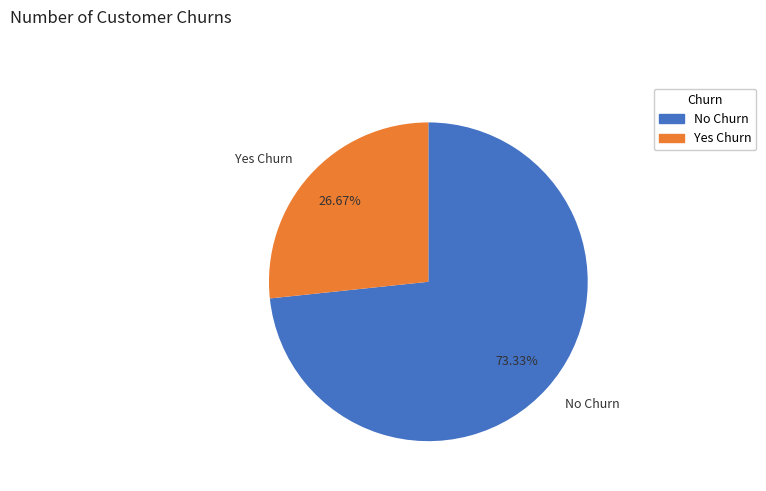

Do No Churn and Yes Churn together represent more than half of the pie?

Yes